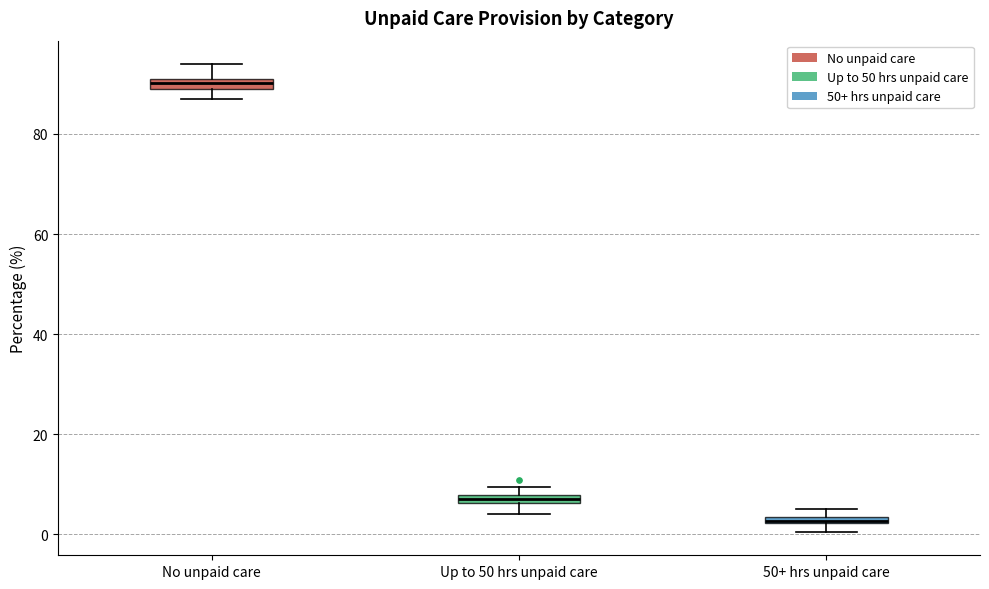

Where does the lower whisker of the box for Up to 50 hrs unpaid care end on the y-axis? The values are not printed on the chart, so give them approximately, as read against the axis.

4